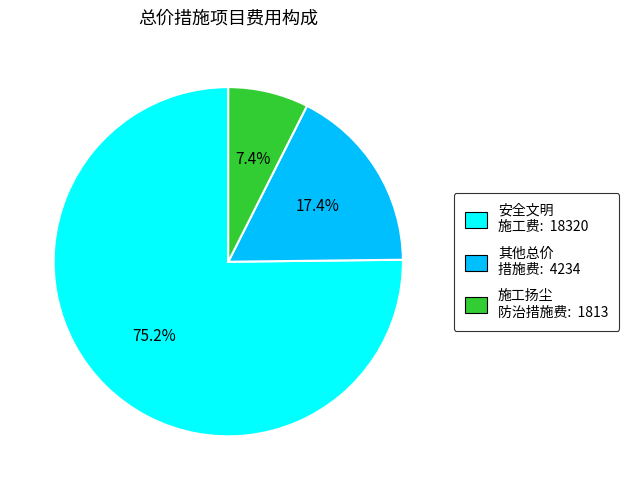

Does any single category account for the majority?

Yes